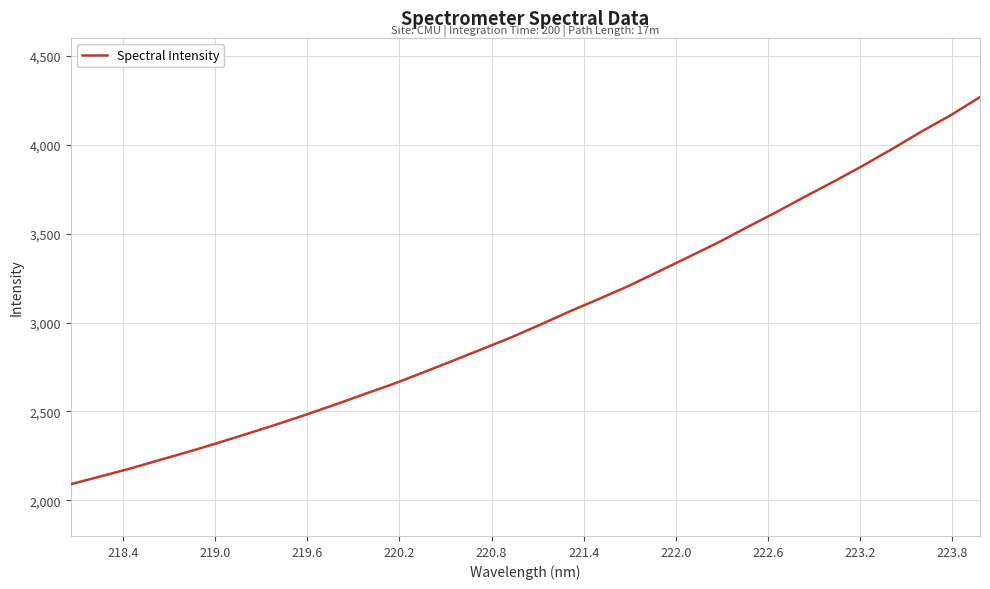

What is the smallest value displayed?

2090.9